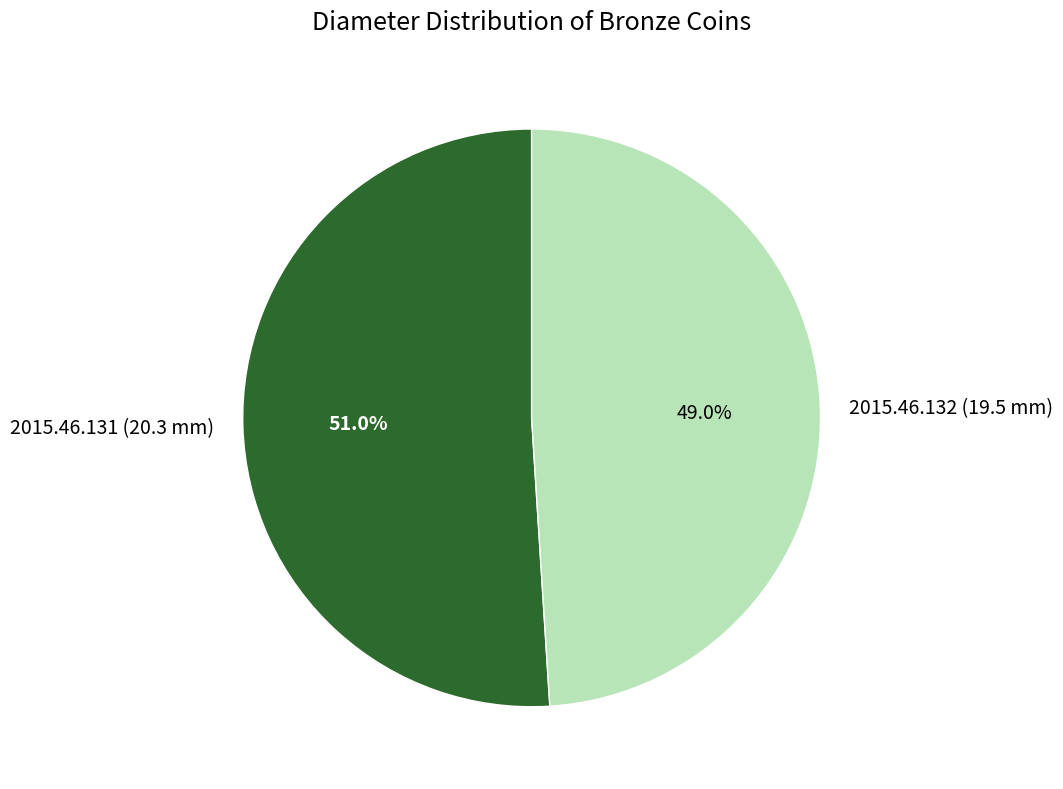

How much of the chart is everything except 2015.46.131 (20.3 mm)?

49.0%